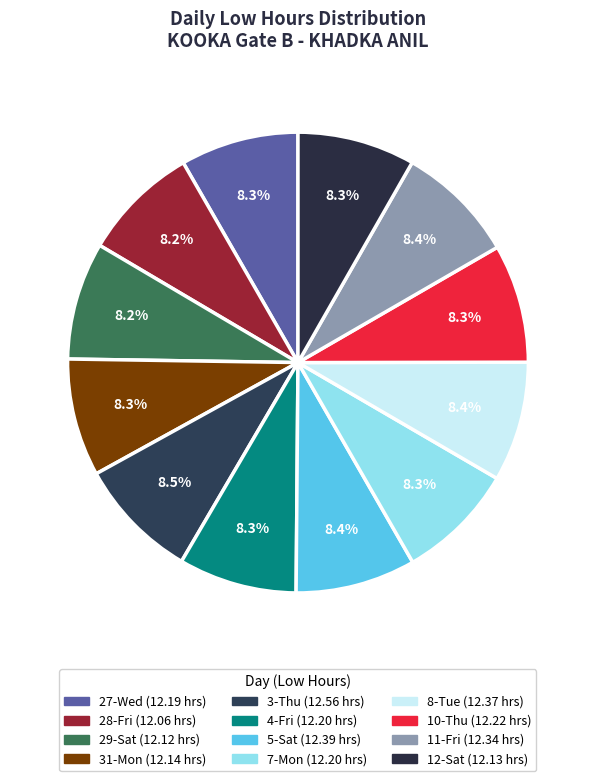

What percentage is the 29-Sat slice, to the nearest percent?

8%